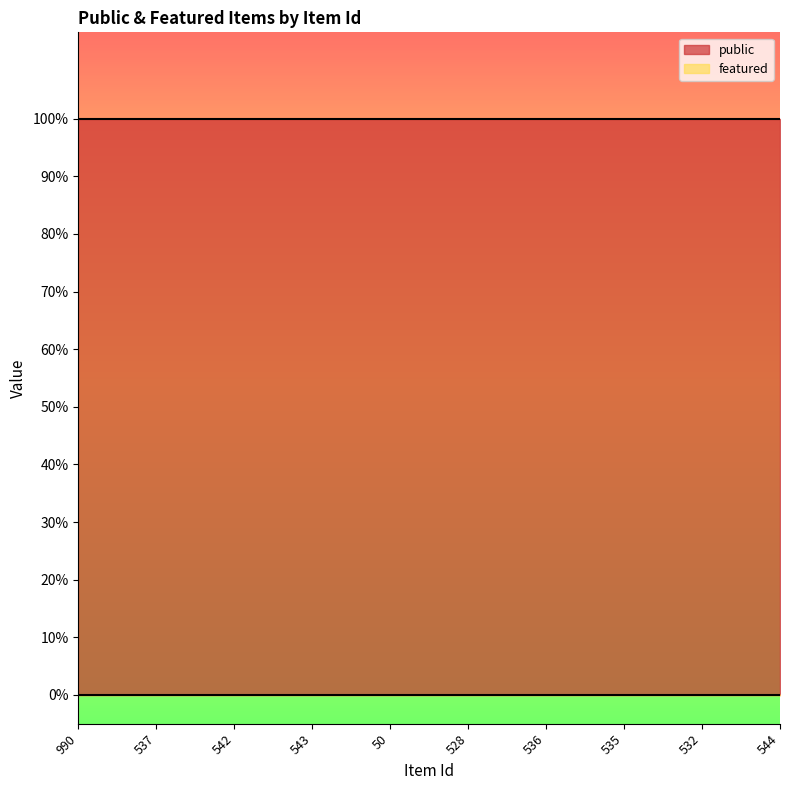

True or false: public has more than 0 points higher than both neighbors.

False